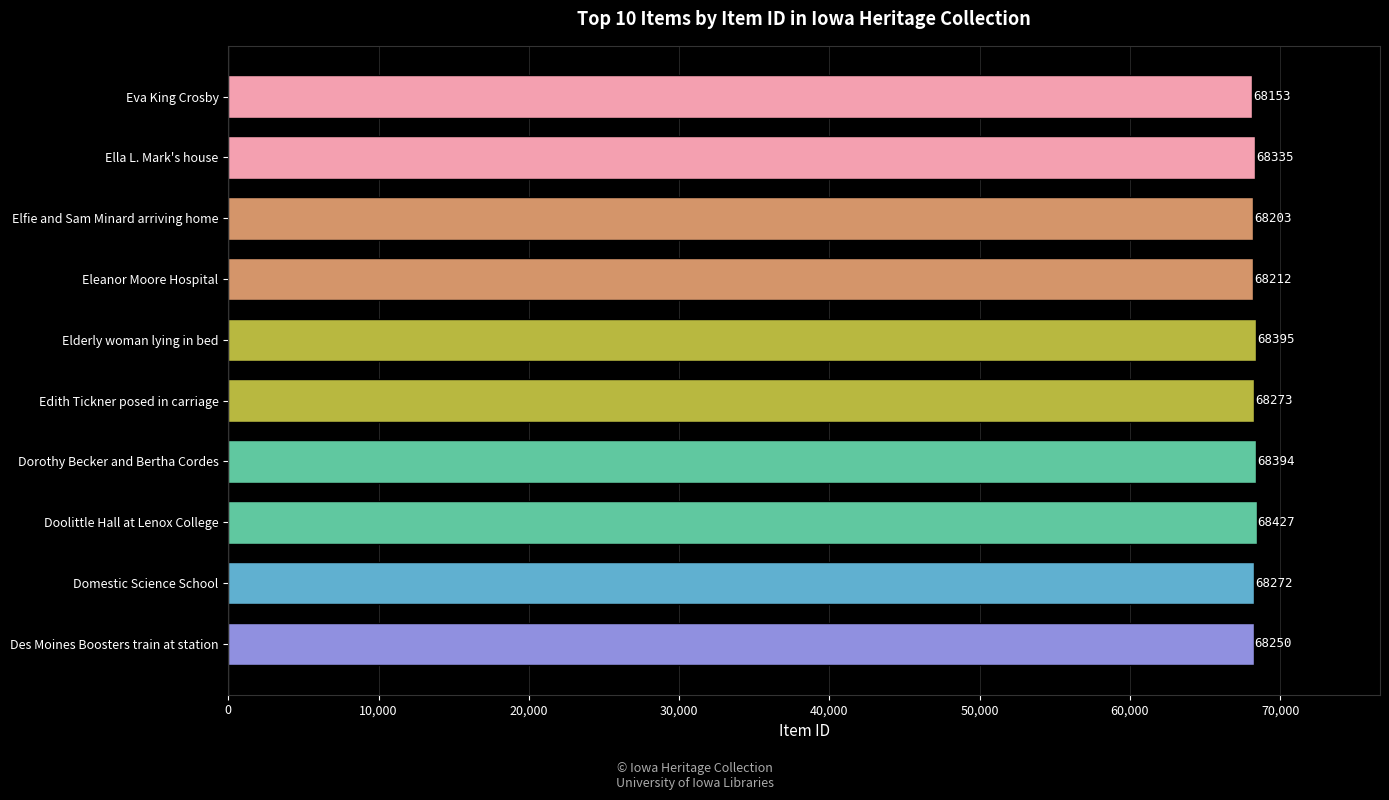

Is it true that the value at Edith Tickner posed in carriage is 103489?

False